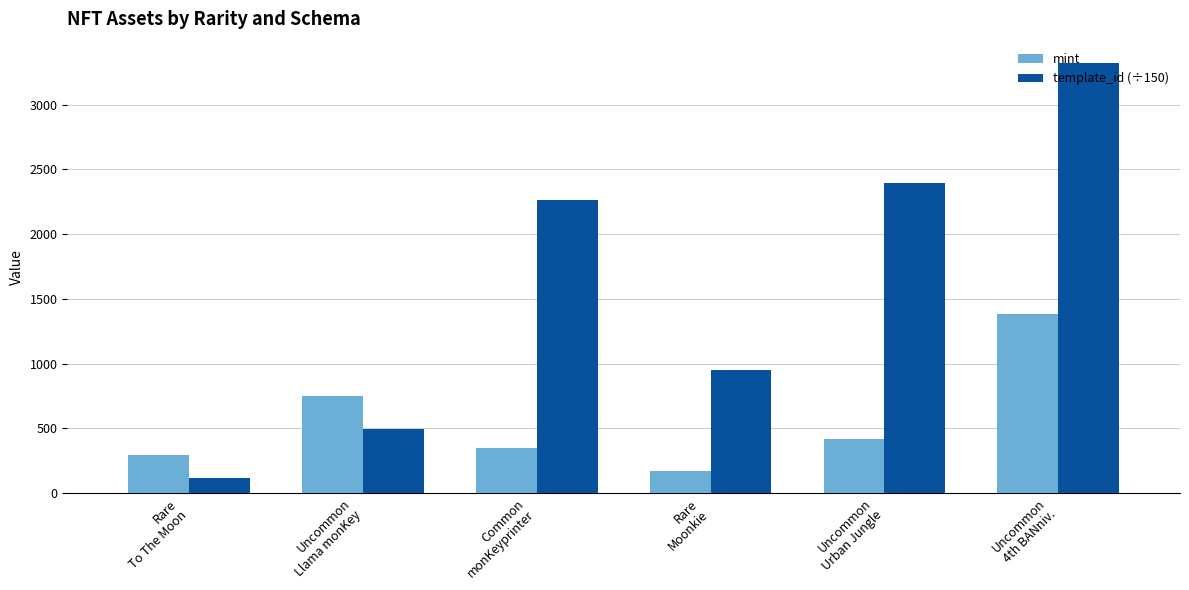

How many distinct data groups are displayed?

2